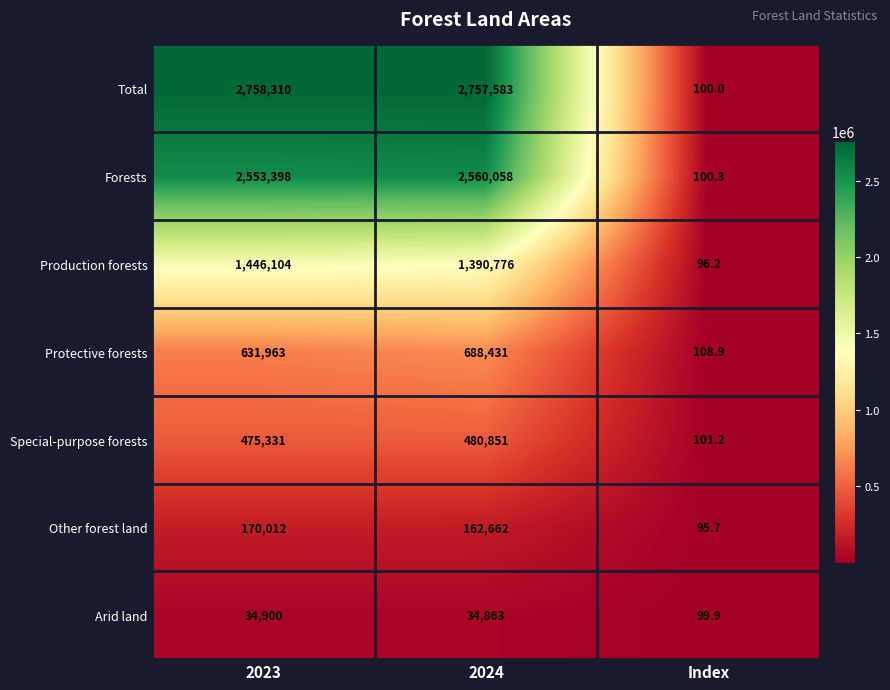

Reading left to right, extract all data points from this chart.

Total: 2758310.0	2757583.0	100.0
Forests: 2553398.0	2560058.0	100.3
Production forests: 1446104.0	1390776.0	96.2
Protective forests: 631963.0	688431.0	108.9
Special-purpose forests: 475331.0	480851.0	101.2
Other forest land: 170012.0	162662.0	95.7
Arid land: 34900.0	34863.0	99.9